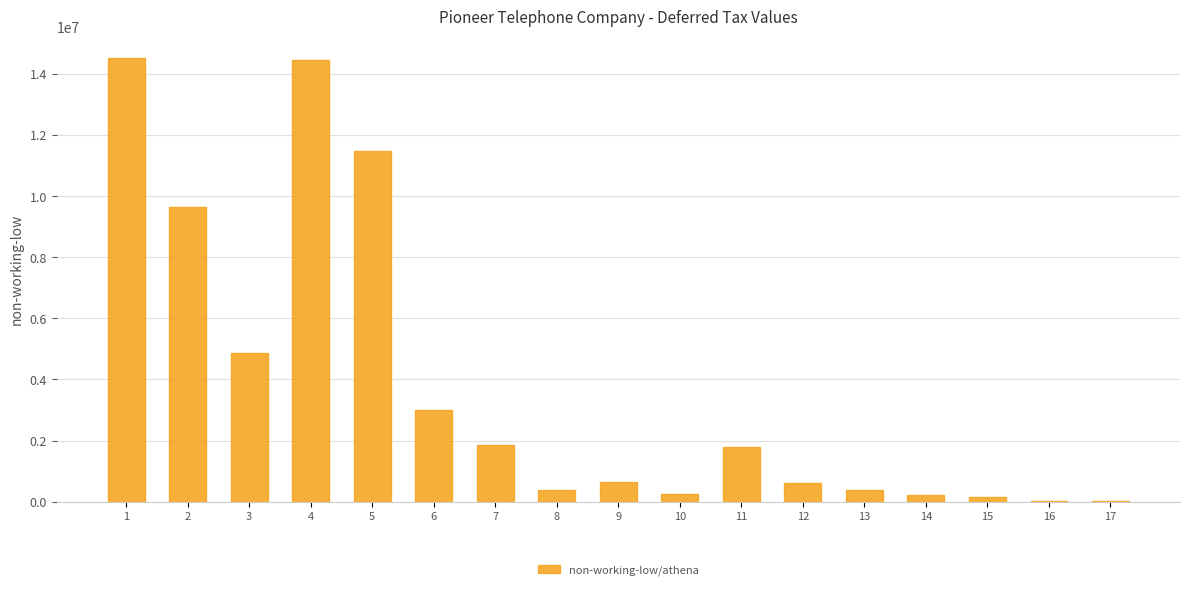

What is the sum of all values?

64229148.5